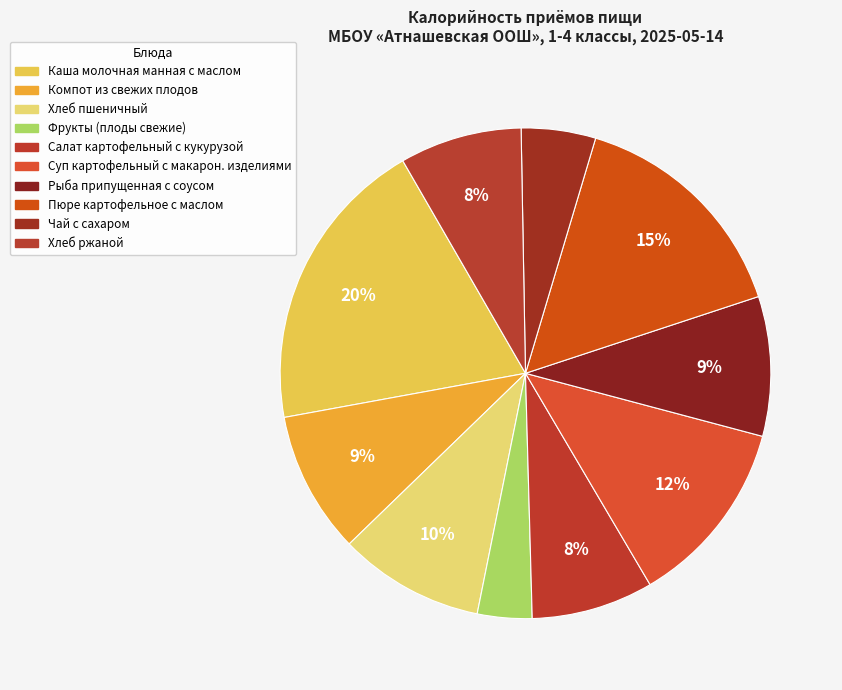

How many slices are in this pie chart?

10